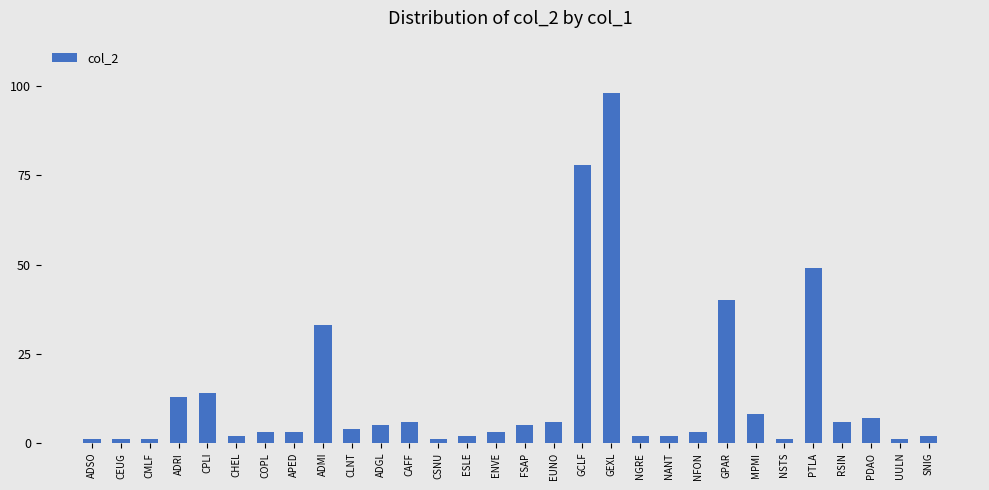

How many data points does each series have?

30